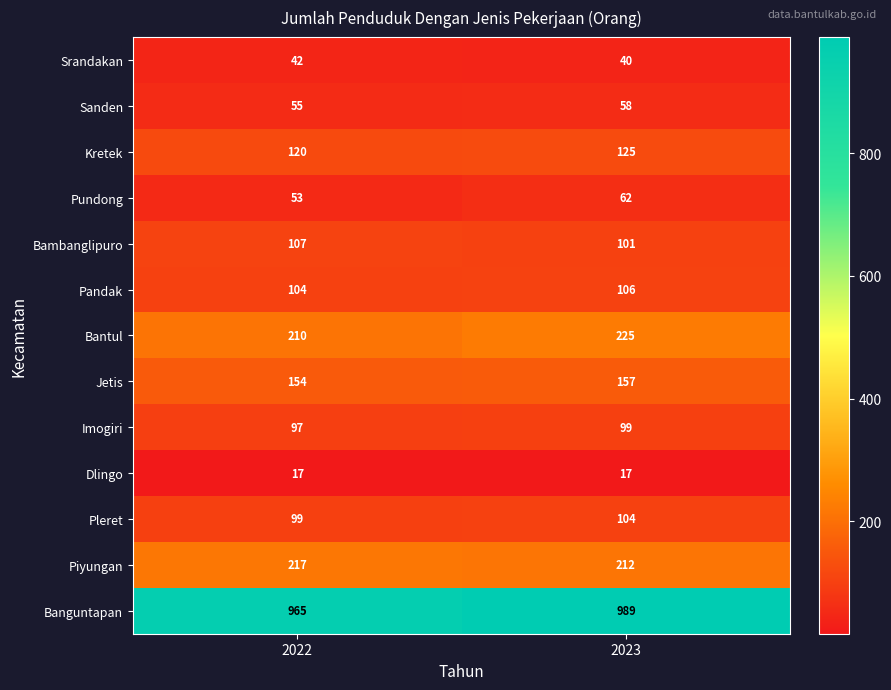

Which series has the largest total across all categories?

Banguntapan